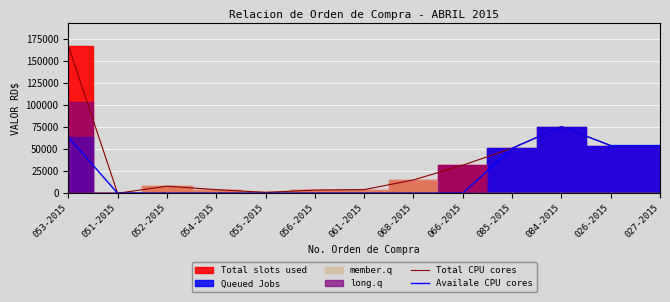

Is the value of Total CPU cores at 068-2015 greater than the value of Availale CPU cores at 052-2015?

Yes